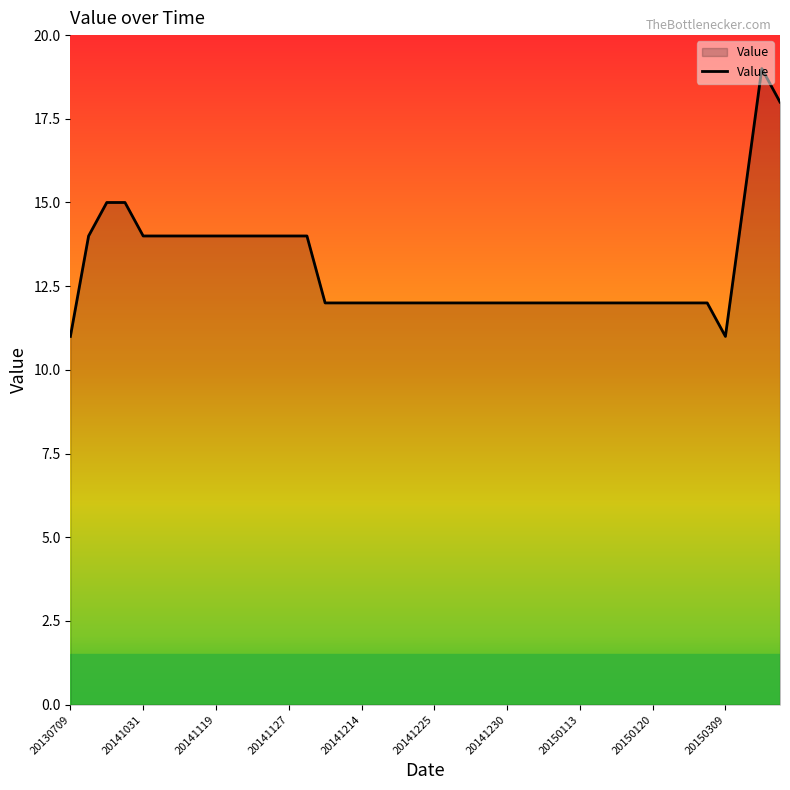

What is the maximum value shown in the chart?

19